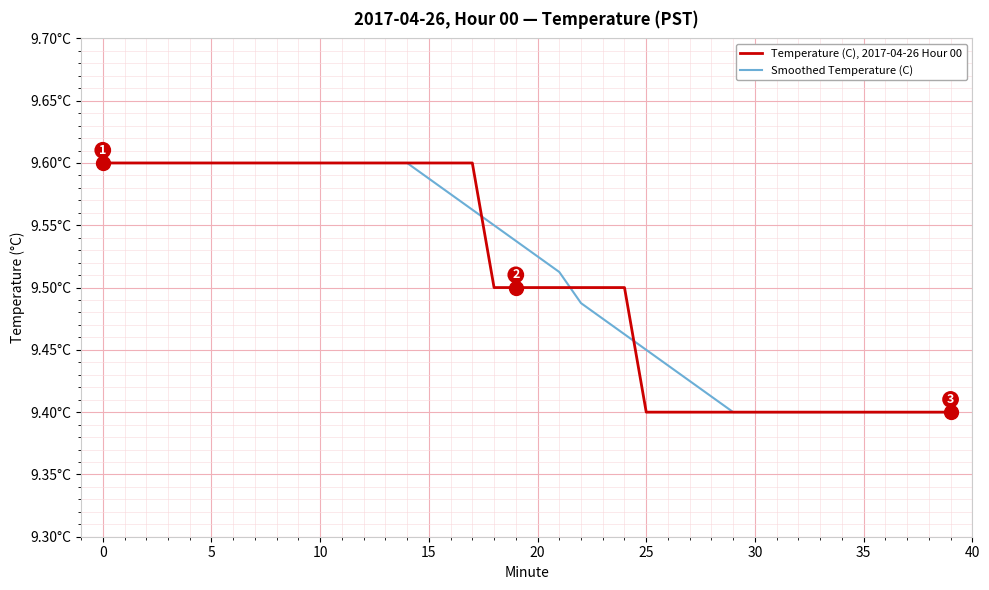

What are all the series names shown in the legend?

Temperature (C), 2017-04-26 Hour 00, Smoothed Temperature (C)